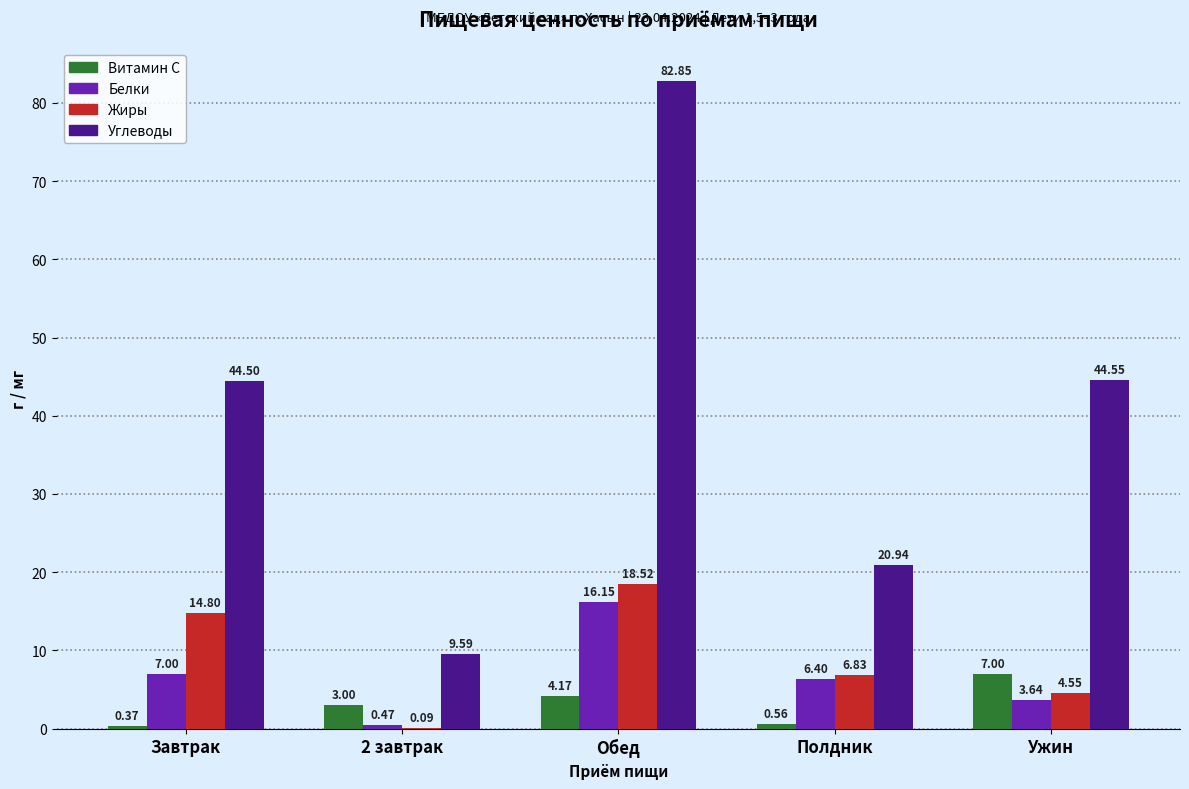

What are all the series names shown in the legend?

Витамин С, Белки, Жиры, Углеводы